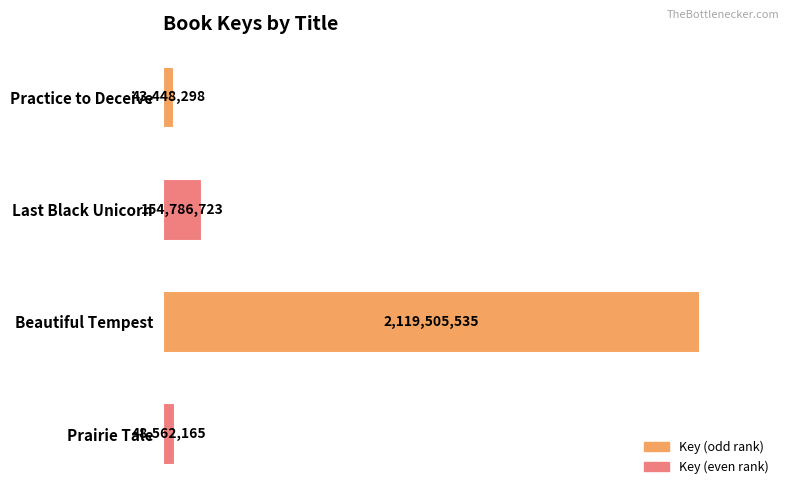

What is the label of the 2nd bar from the top?

Last Black Unicorn